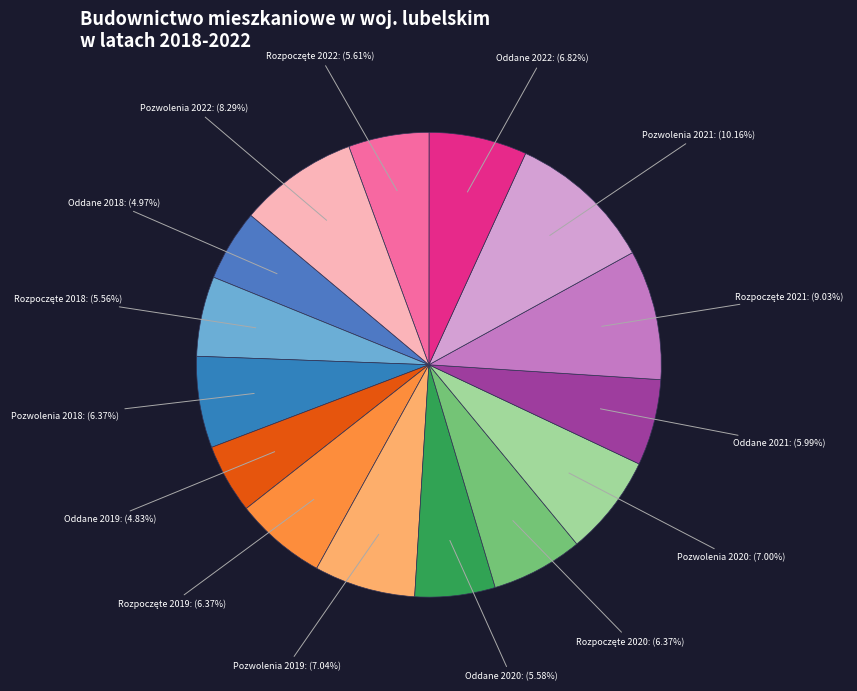

To the nearest percent, what is the difference between the largest and smallest slice percentages?

5%